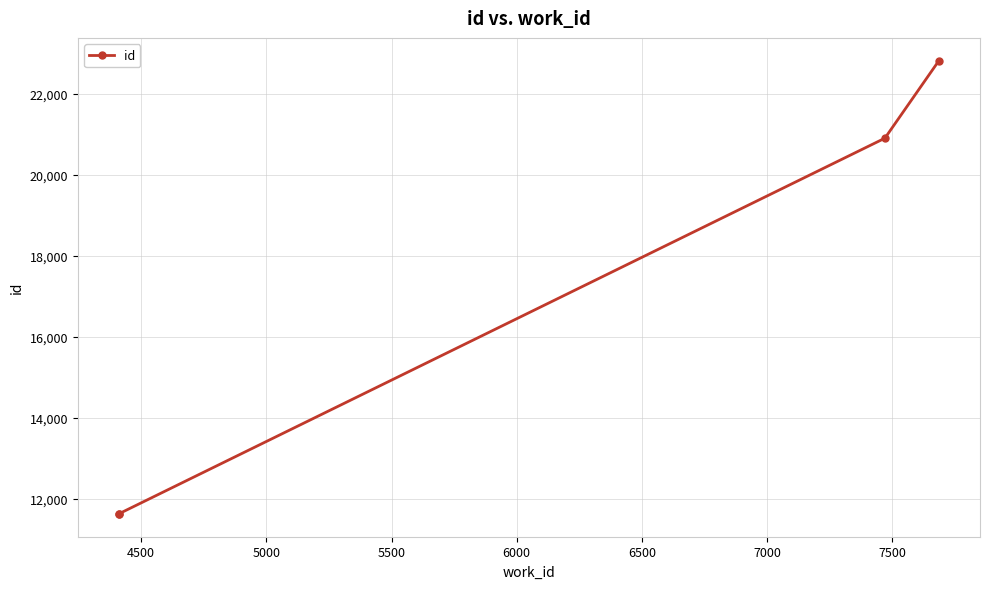

What is the difference between the maximum and minimum values?

11181